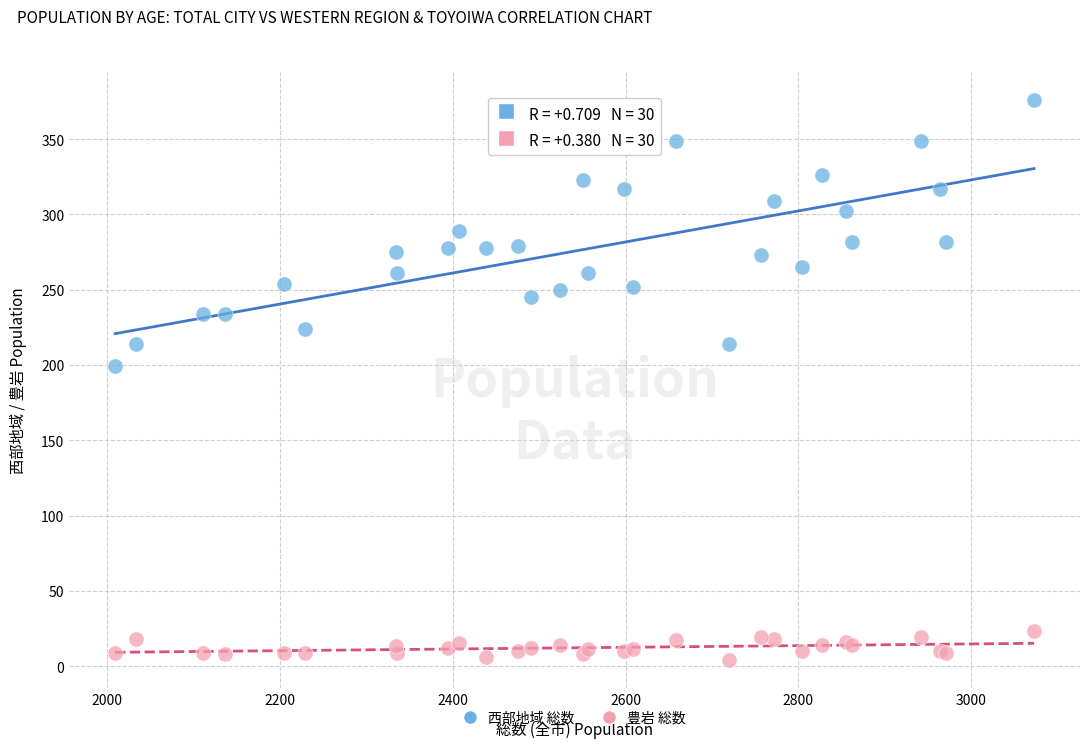

Across all series, what Y value is closest to 190?

199